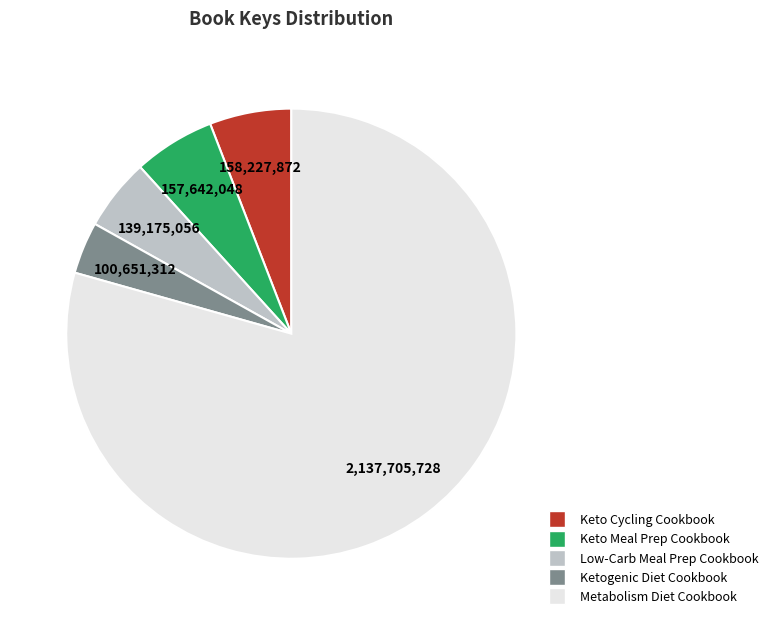

Does any single category account for the majority?

Yes